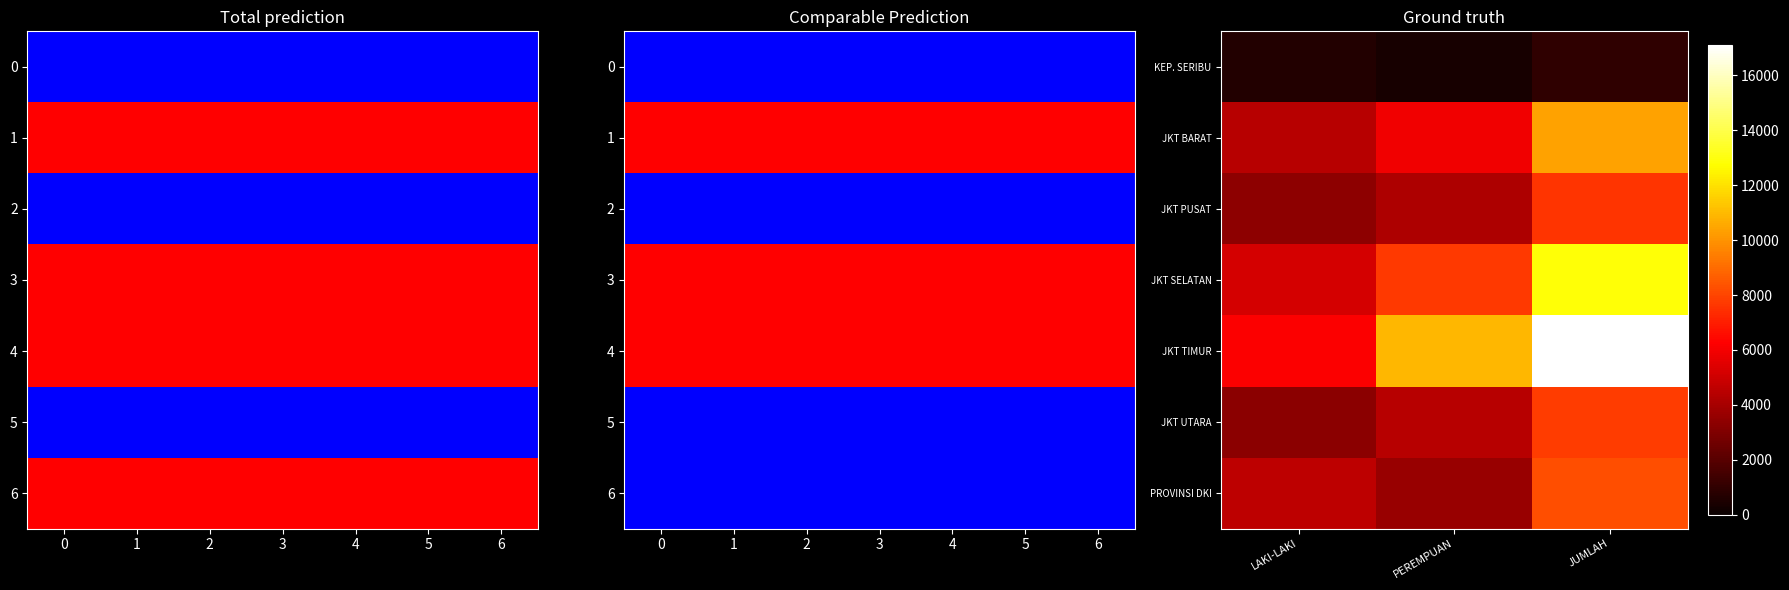

How many data points does each series have?

3